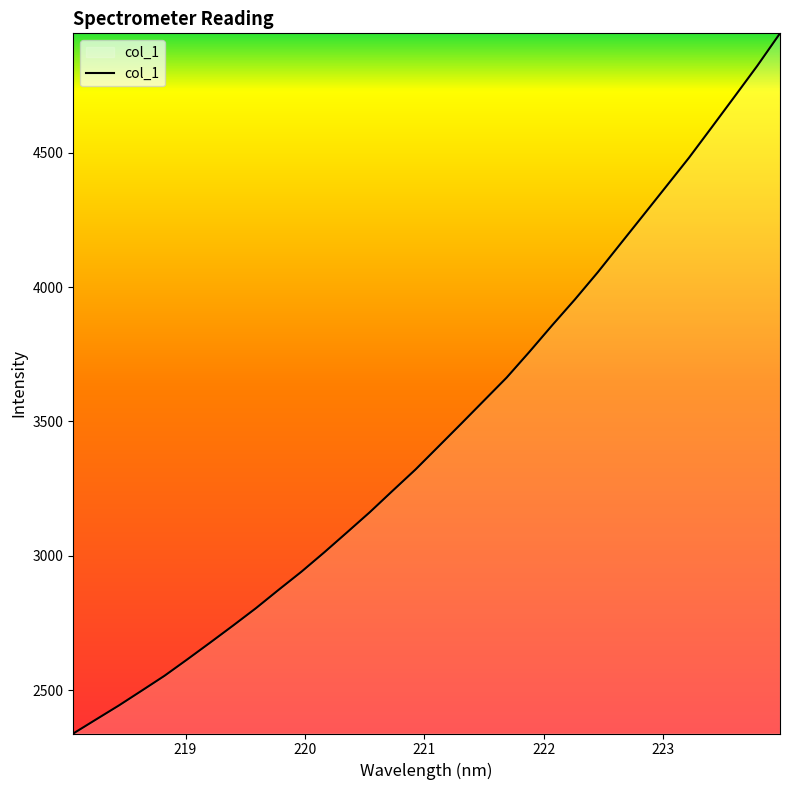

What is the minimum value shown in the chart?

2338.2